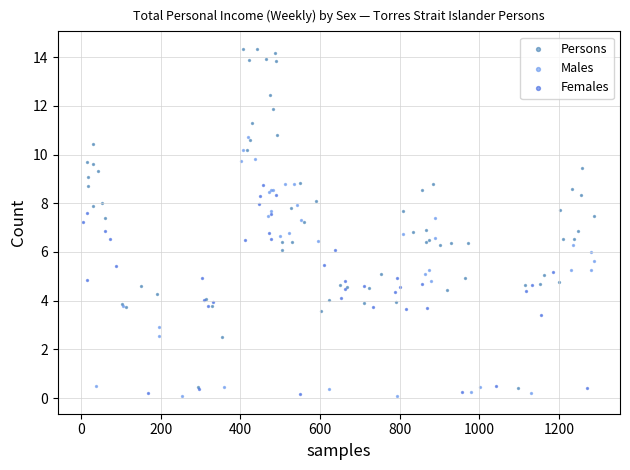

Which series reaches the maximum Y coordinate?

Persons